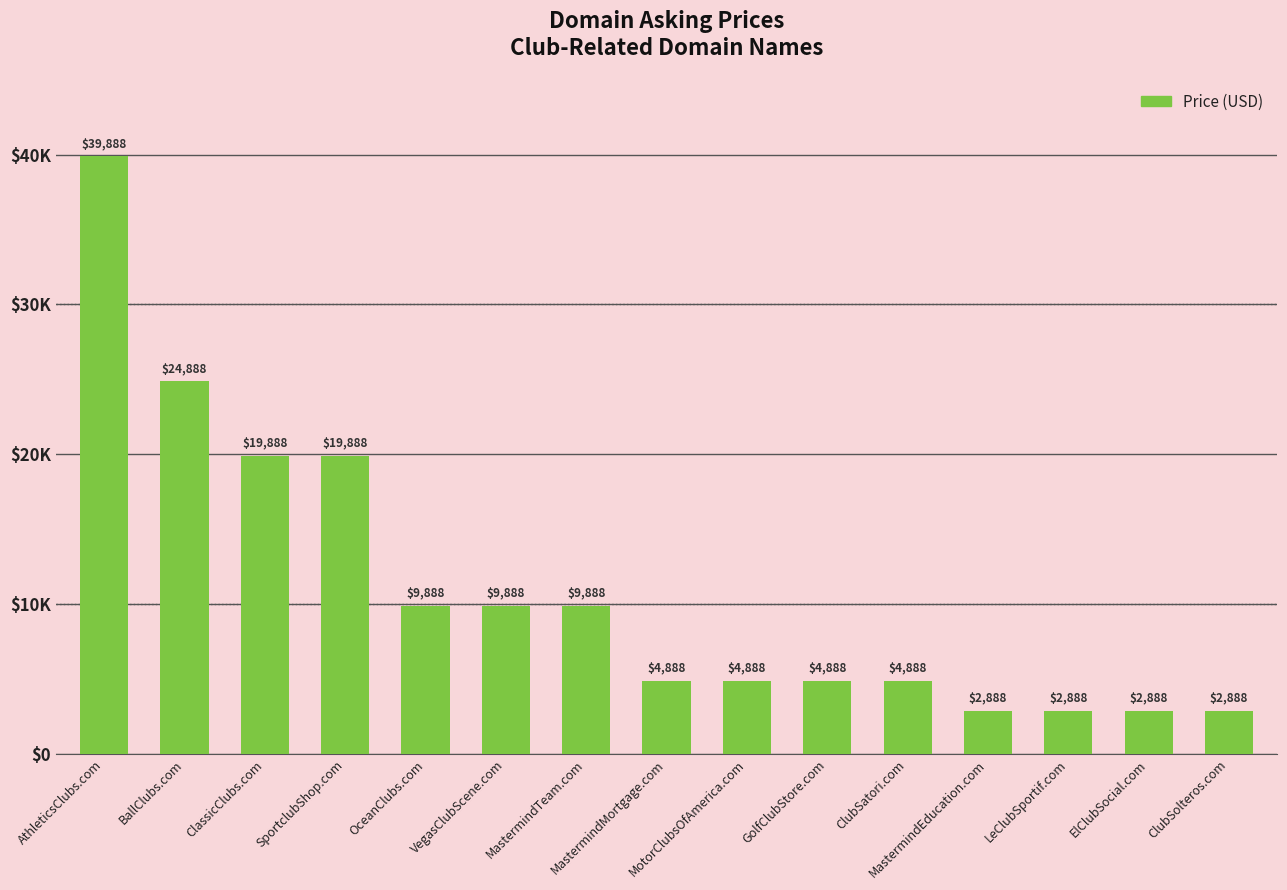

What is the sum of the values at ElClubSocial.com and MastermindTeam.com?

12776